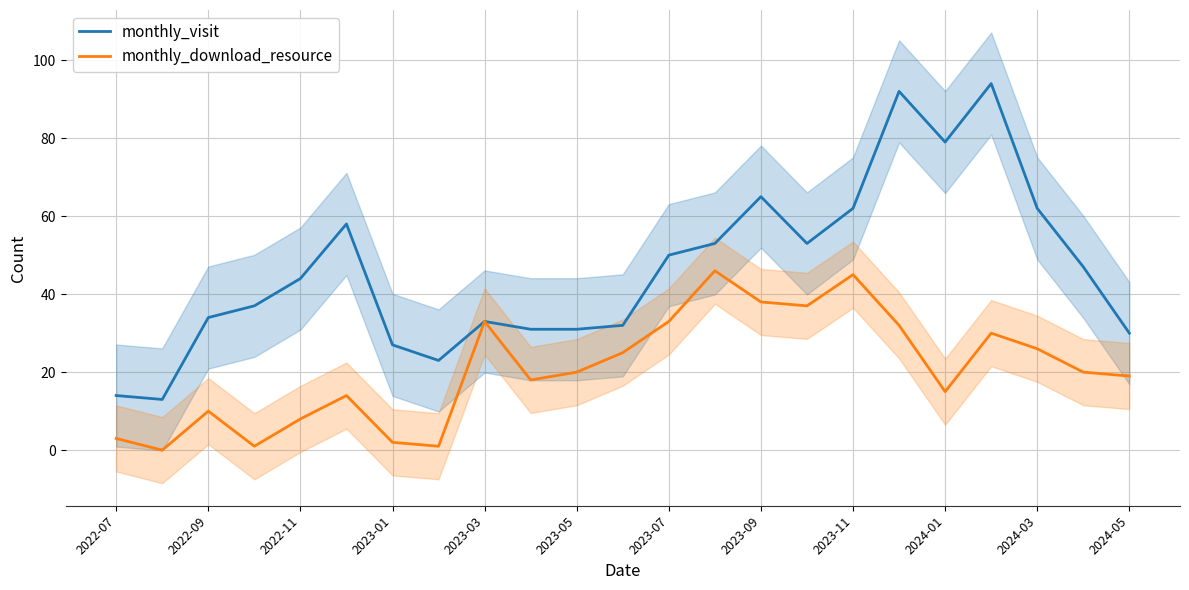

What is the difference between the monthly_visit values at 2023-07 and 2023-03?

17